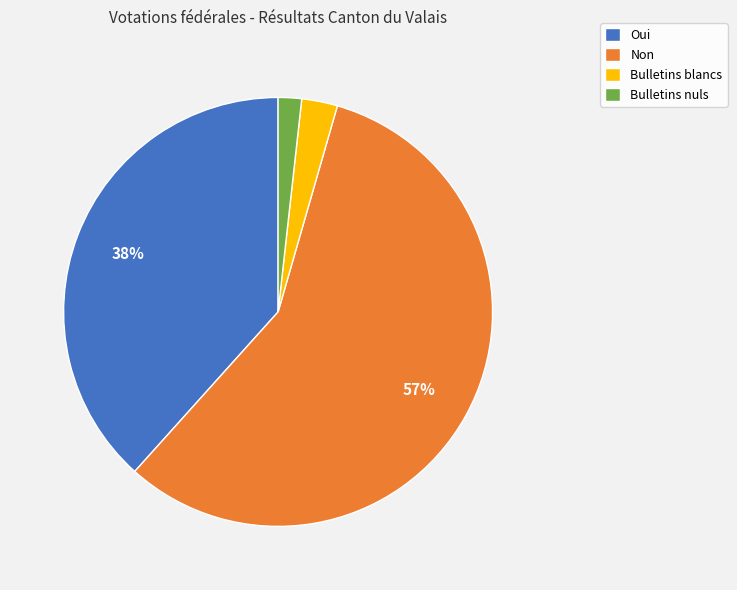

Combined, do Bulletins nuls and Non account for over 50%?

Yes